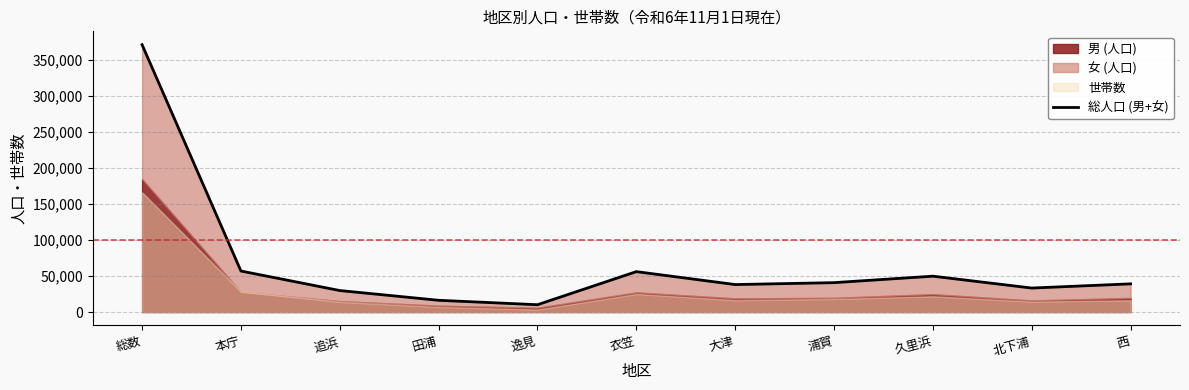

Is it true that the value at 浦賀 is 40847?

True